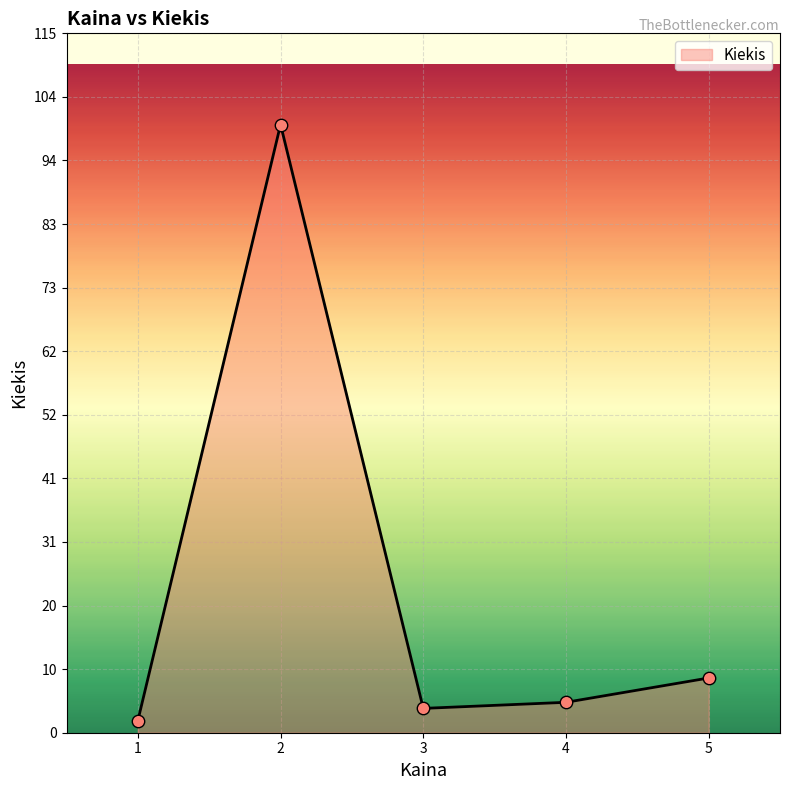

What is the ratio of the value at 5 to the value at 4?

1.8